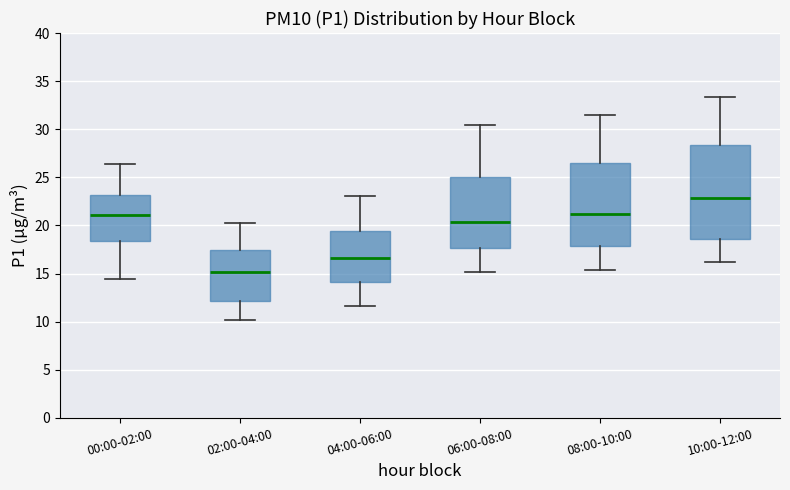

Which box is the tallest, from its lower edge to its upper edge?

10:00-12:00